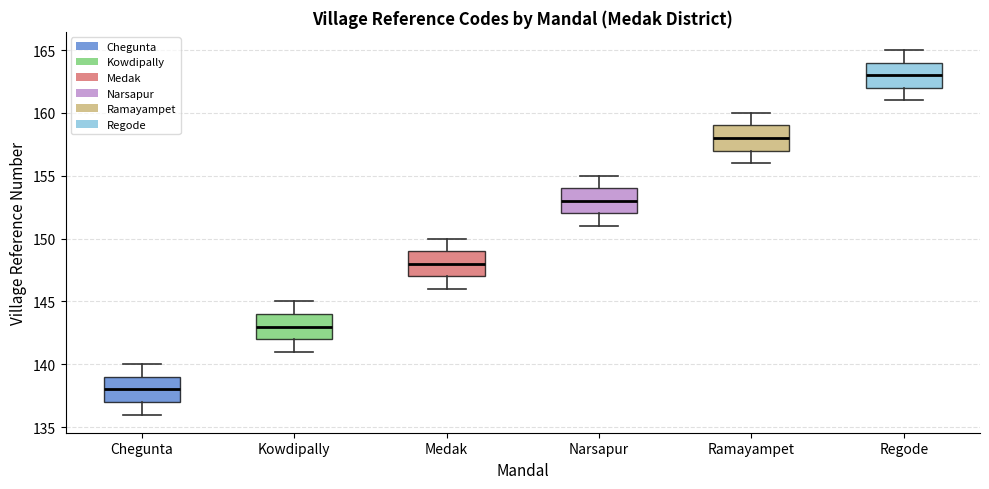

Reading left to right, transcribe this box plot: for each box, give where its median line is, the range the box spans, and where its two whiskers end, as read against the y-axis. The values are not printed on the chart, so give them approximately, as read against the axis.

Chegunta: median 138, box 137 to 139, whiskers 136 to 140
Kowdipally: median 143, box 142 to 144, whiskers 141 to 145
Medak: median 148, box 147 to 149, whiskers 146 to 150
Narsapur: median 153, box 152 to 154, whiskers 151 to 155
Ramayampet: median 158, box 157 to 159, whiskers 156 to 160
Regode: median 163, box 162 to 164, whiskers 161 to 165